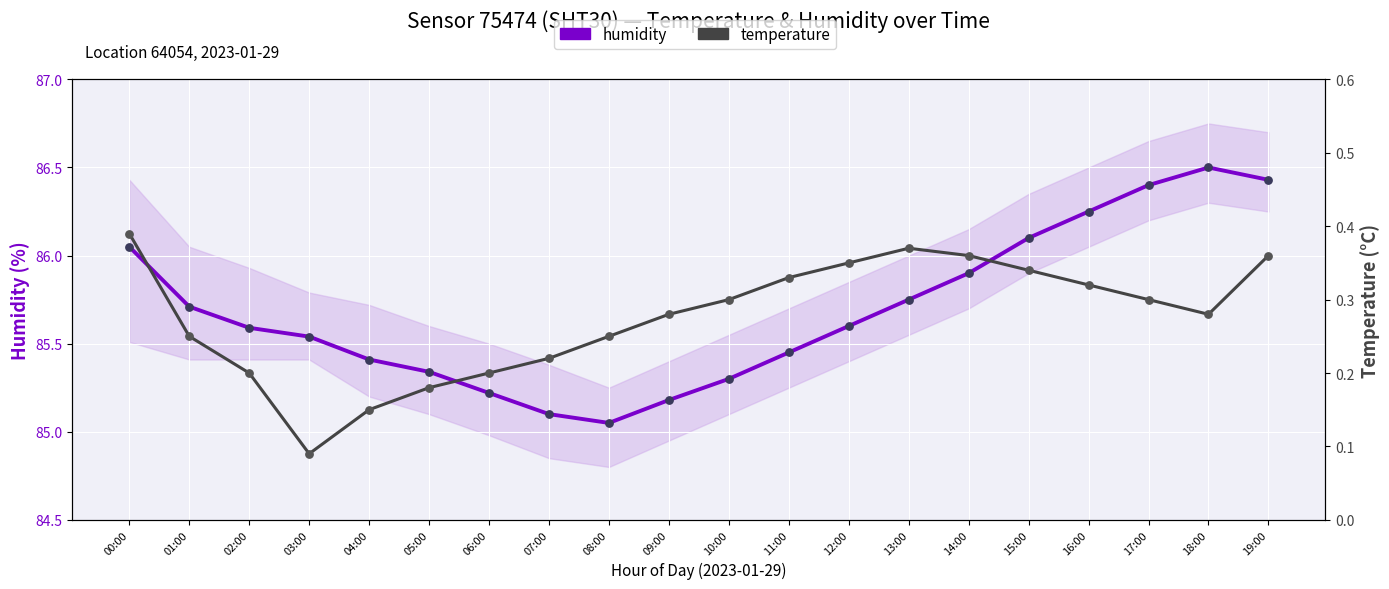

Which series has the widest spread of Y values?

humidity